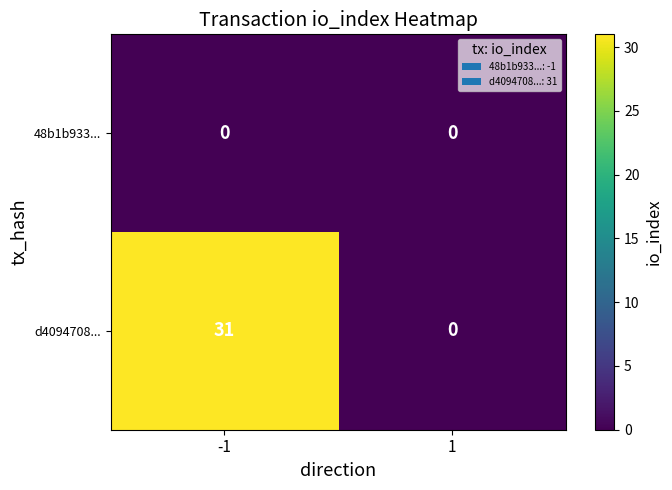

Reading right to left, transcribe all the data shown in this chart.

48b1b933...: 0	0
d4094708...: 0	31